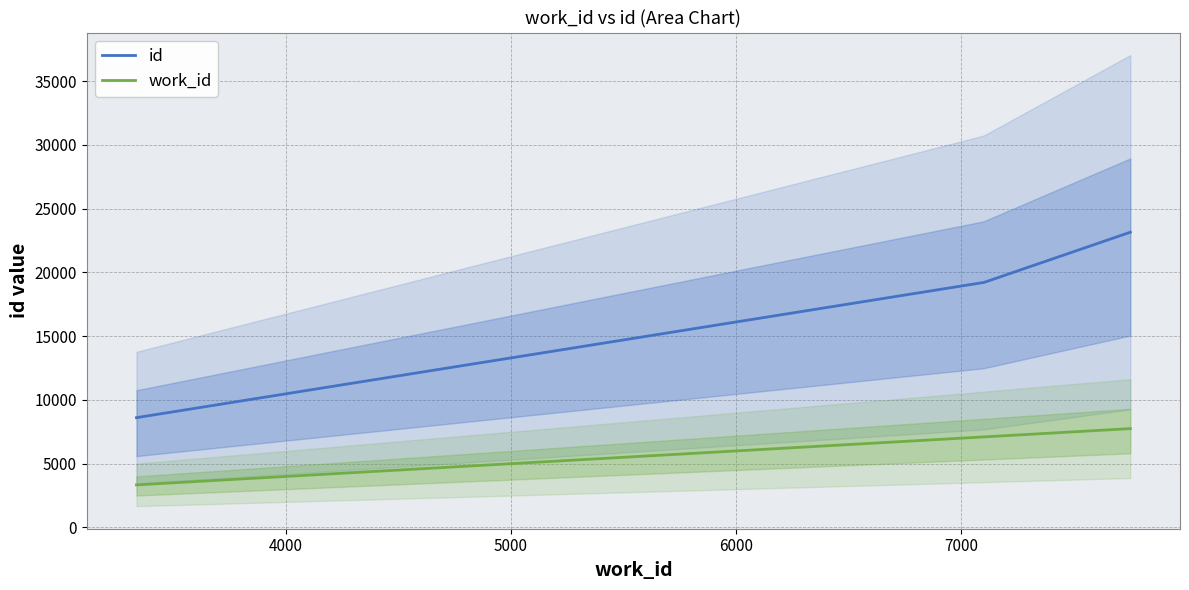

How many lines are shown in the chart?

2